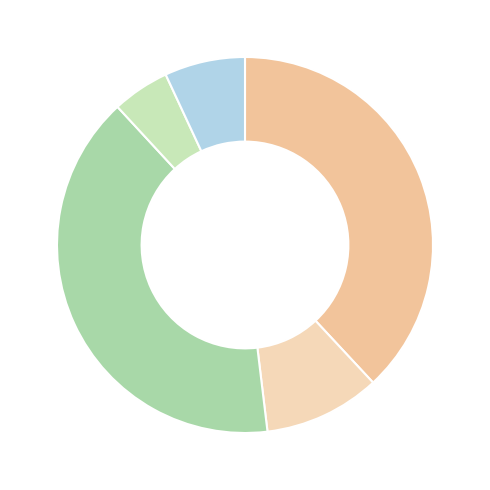

How many slices are in this pie chart?

5